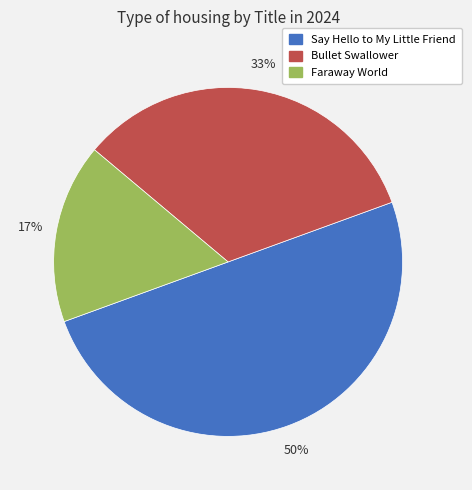

Which has a higher value, Faraway World or Say Hello to My Little Friend?

Say Hello to My Little Friend